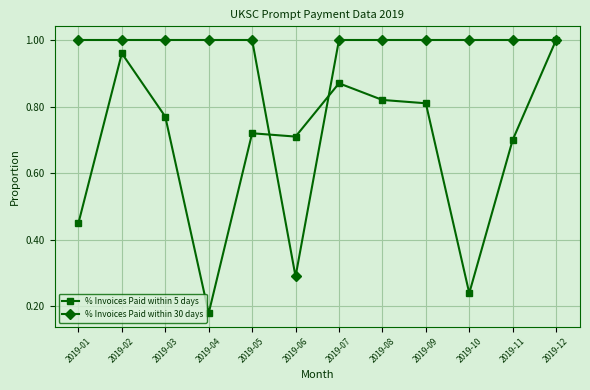

Is it true that % Invoices Paid within 30 days equals 0.5 at 2019-12?

False